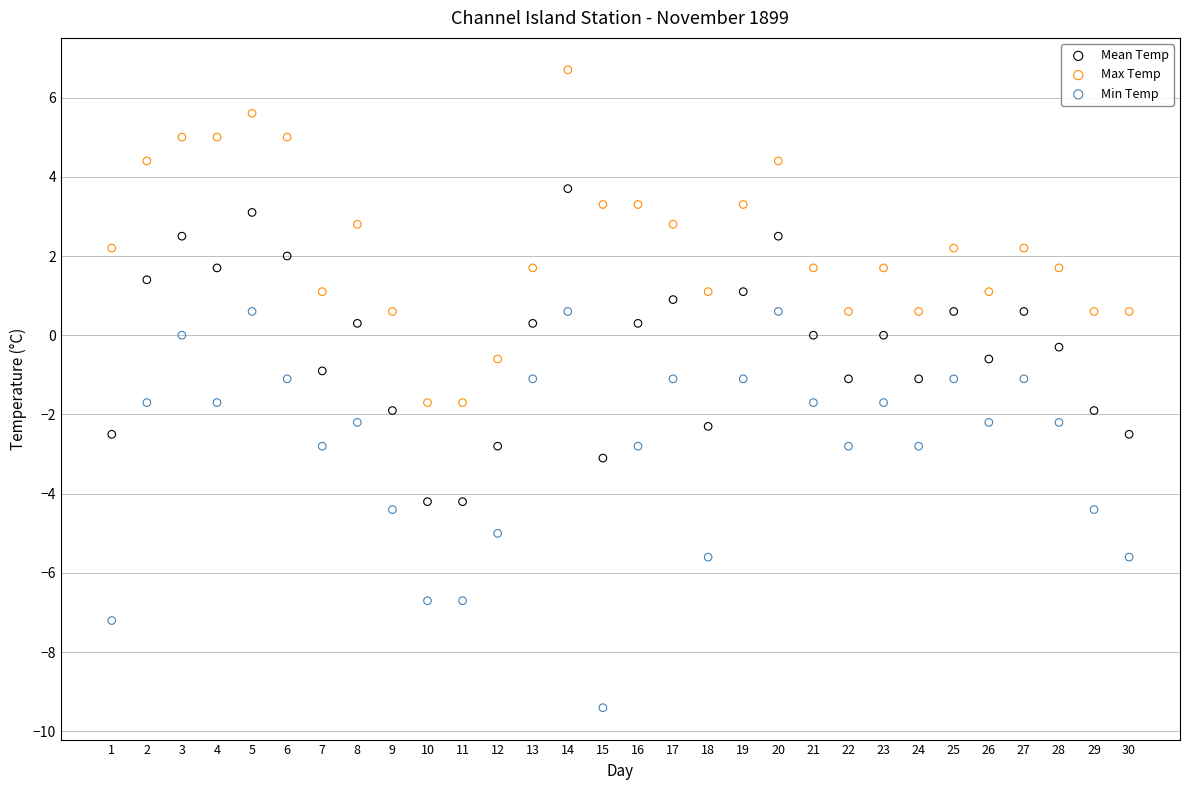

What are all the series names shown in the legend?

Mean Temp, Max Temp, Min Temp